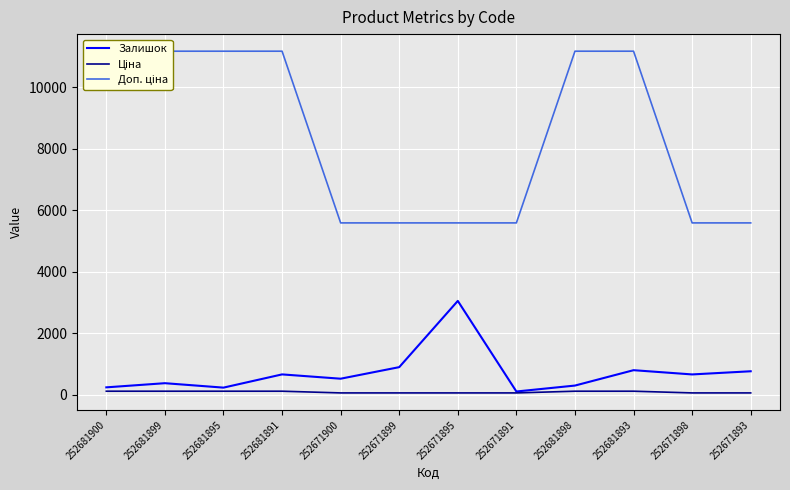

What is the difference between the maximum and second lowest values in the Залишок series?

2820.0